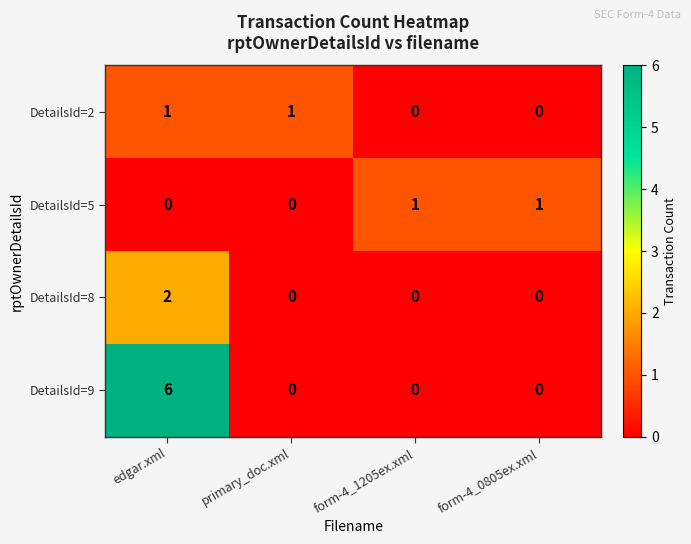

What is the maximum value shown in the chart?

6